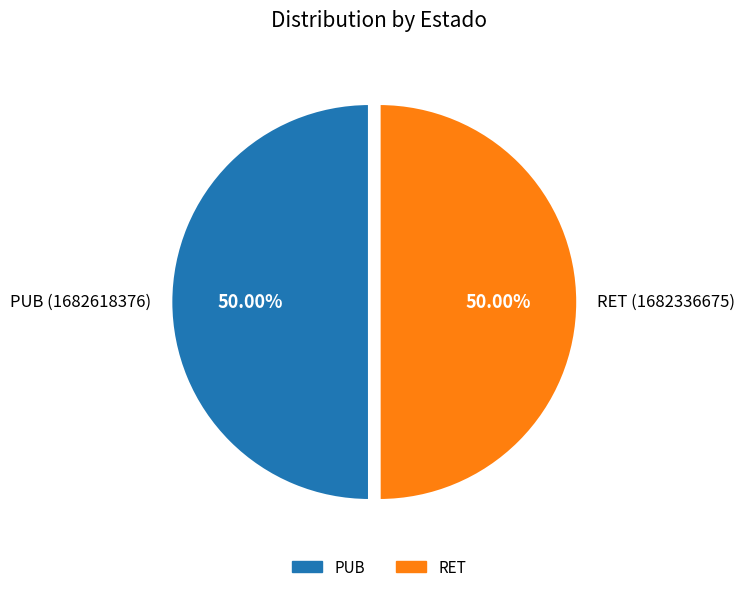

True or false: RET accounts for 50% of the total.

True